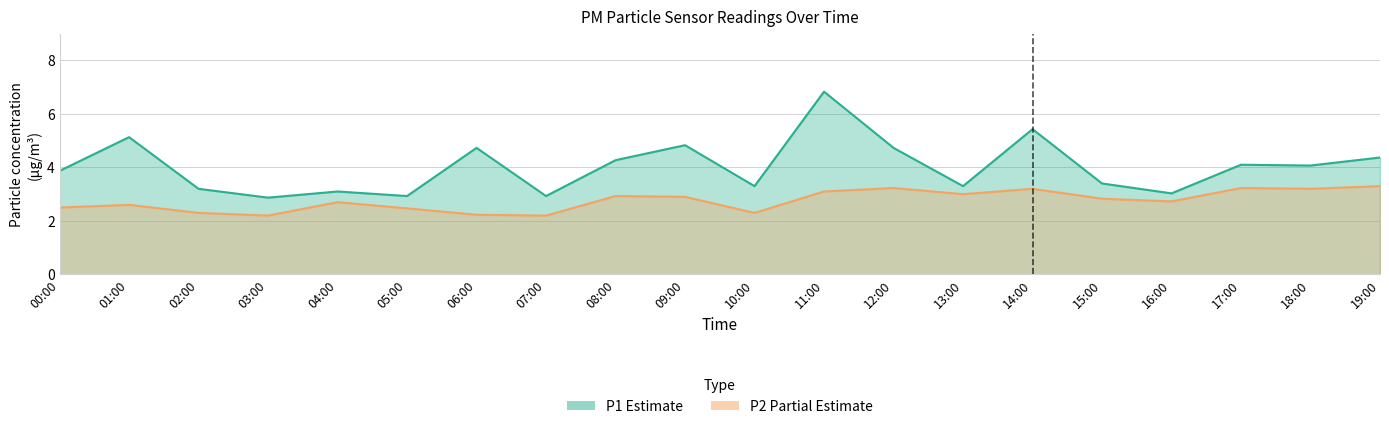

True or false: P2 has a value of 4.4 at 09:00.

False